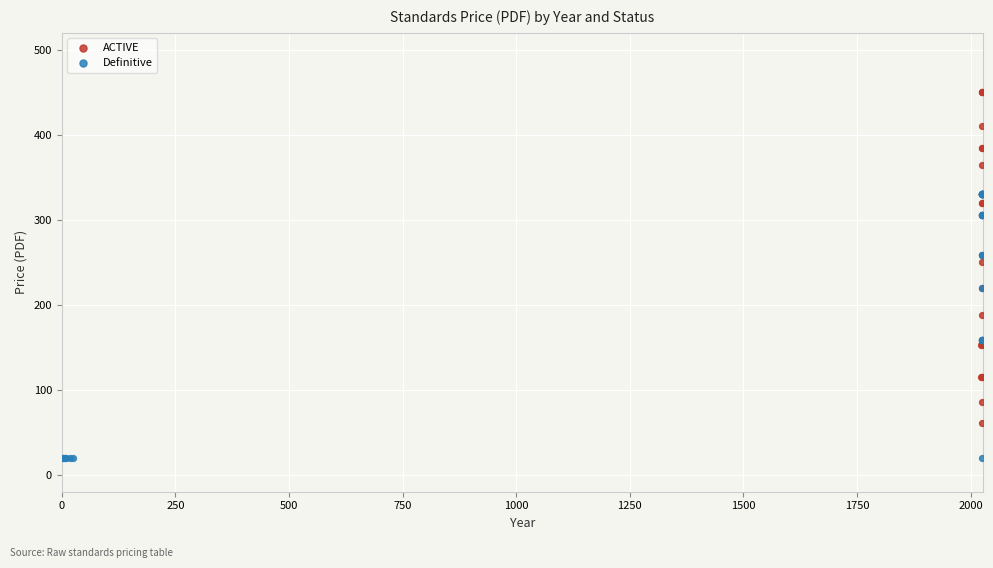

Which series contains the highest Y value?

ACTIVE